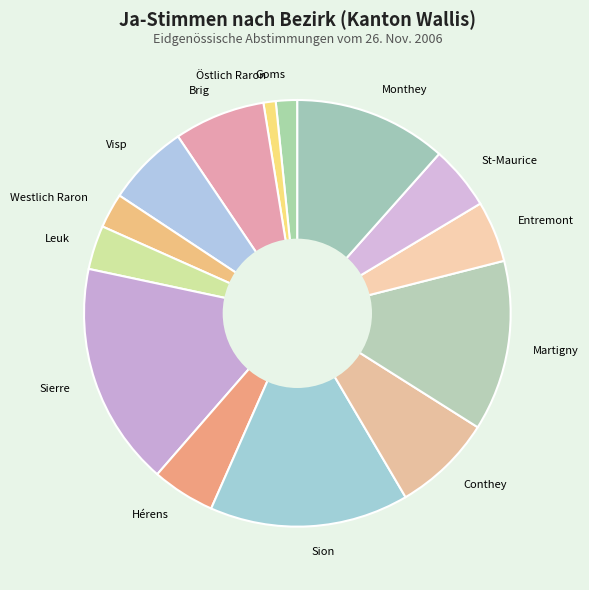

Combined, do Martigny and Goms account for over 50%?

No